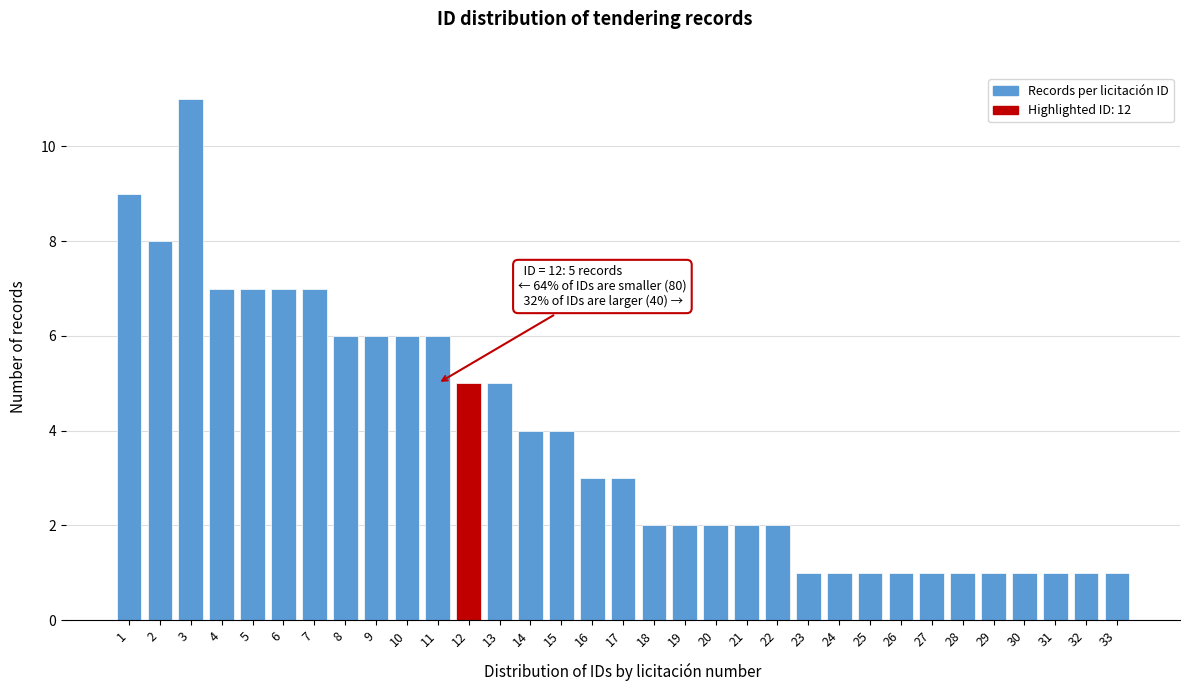

What is the difference between the maximum and minimum values?

10